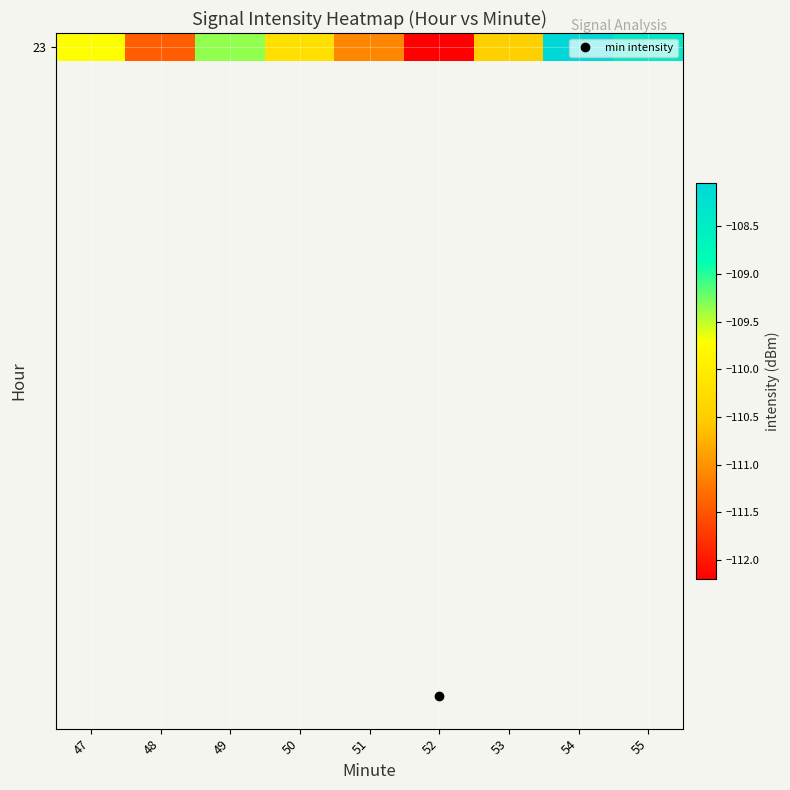

How many values exceed -110?

4